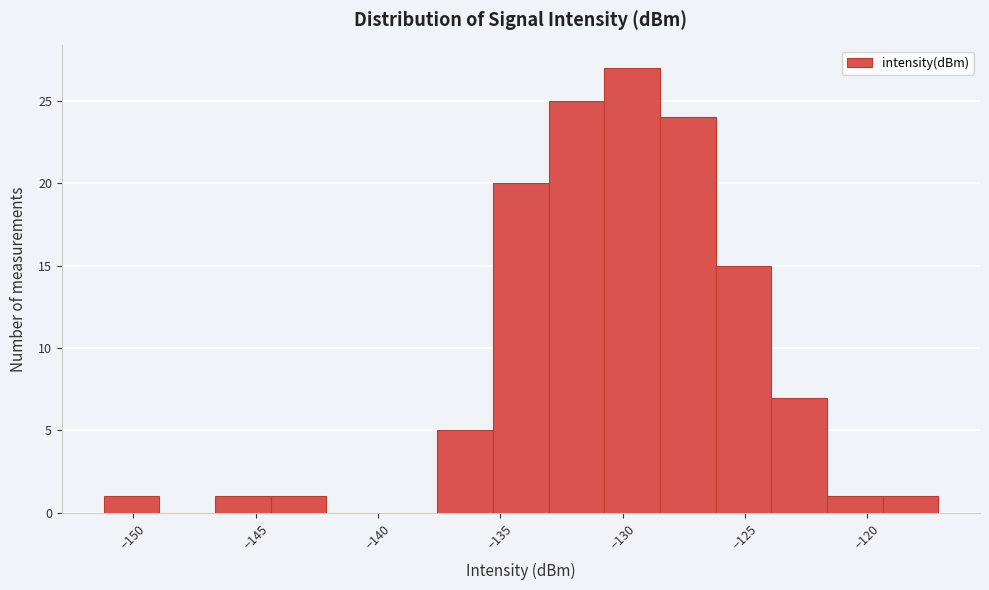

How tall is the bar that spans -144.5 to -142.0 on the x-axis? Neither the bar edges nor the heights are printed on the chart, so give them approximately, as read against the axes.

1